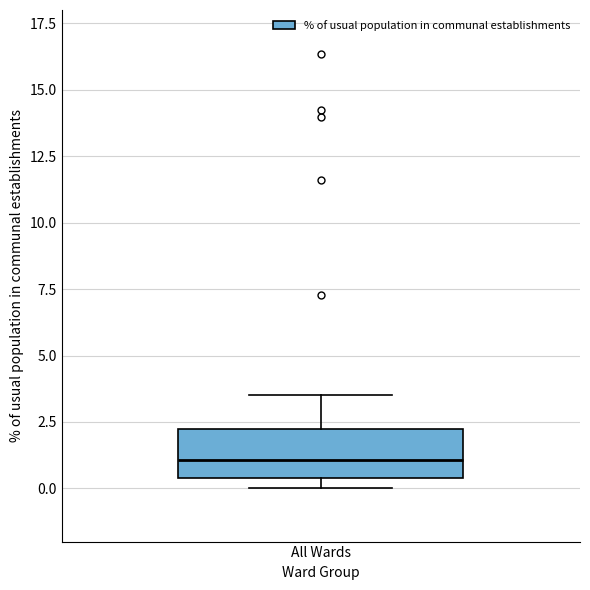

Where does the upper whisker of the box for All Wards end on the y-axis? The values are not printed on the chart, so give them approximately, as read against the axis.

3.5